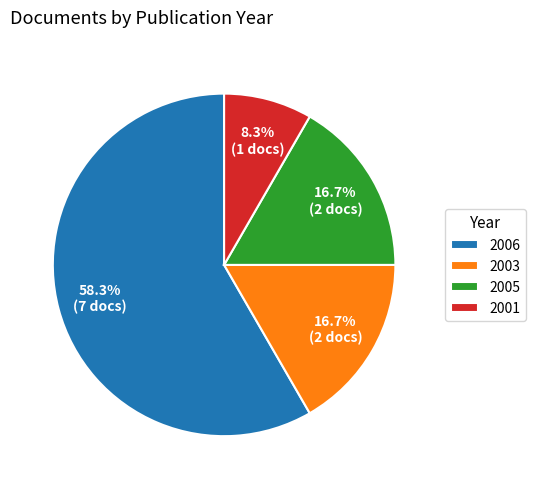

The 2005 slice represents 17% of the pie. True or false?

True